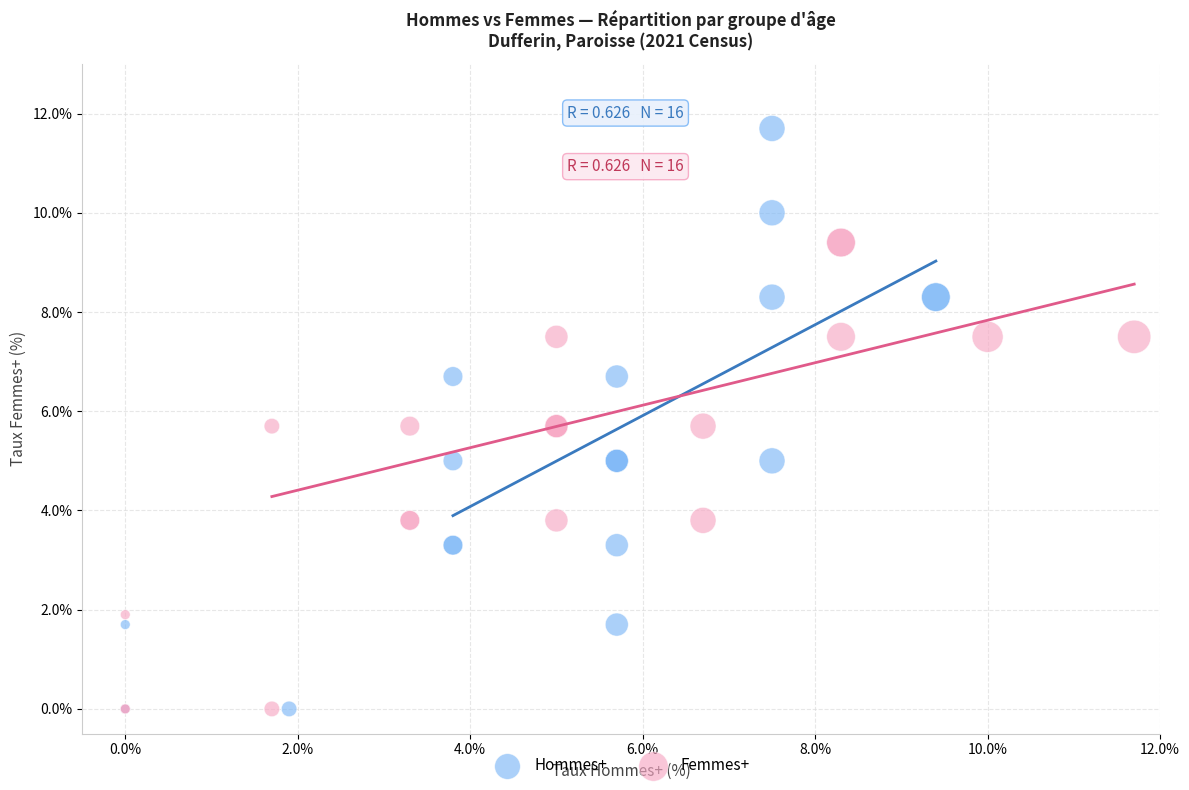

Which series has the largest Y range (max minus min)?

Hommes+